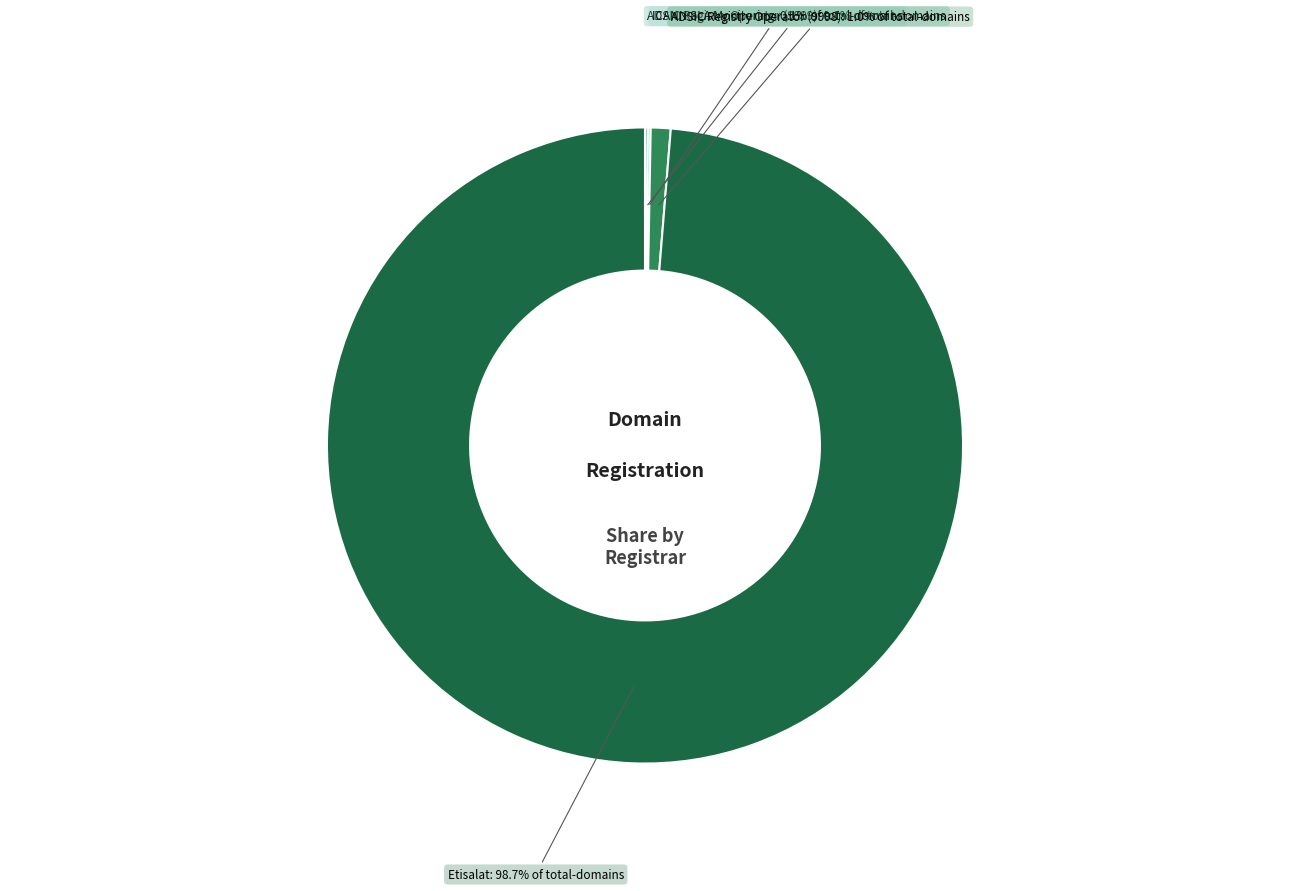

Is there a majority slice in this chart?

Yes